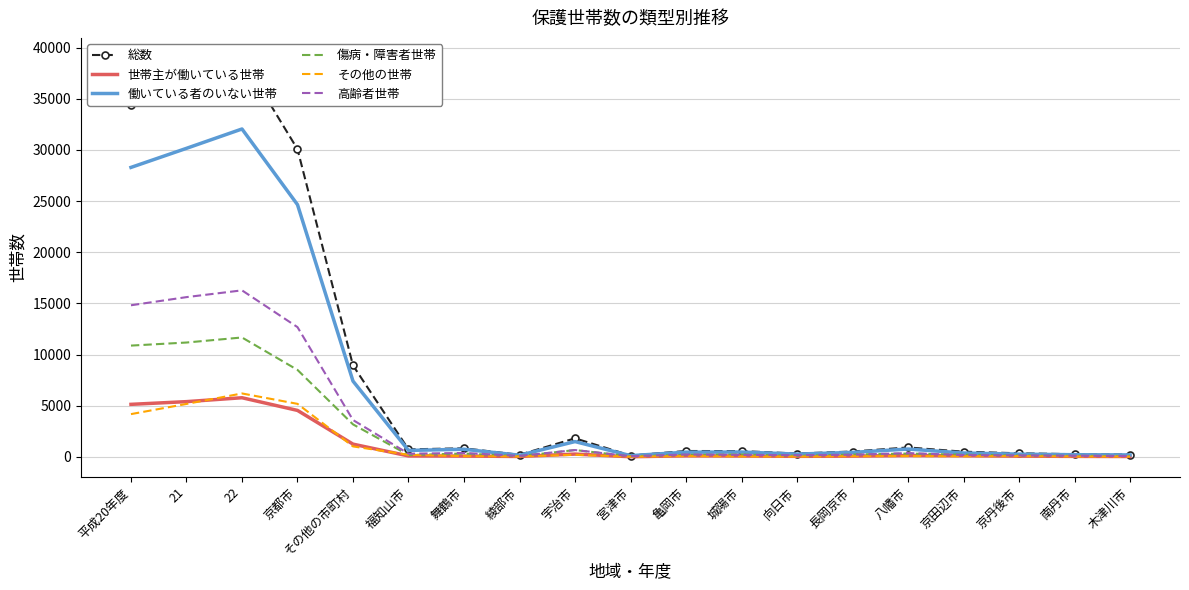

Which series has the widest spread of values?

総数